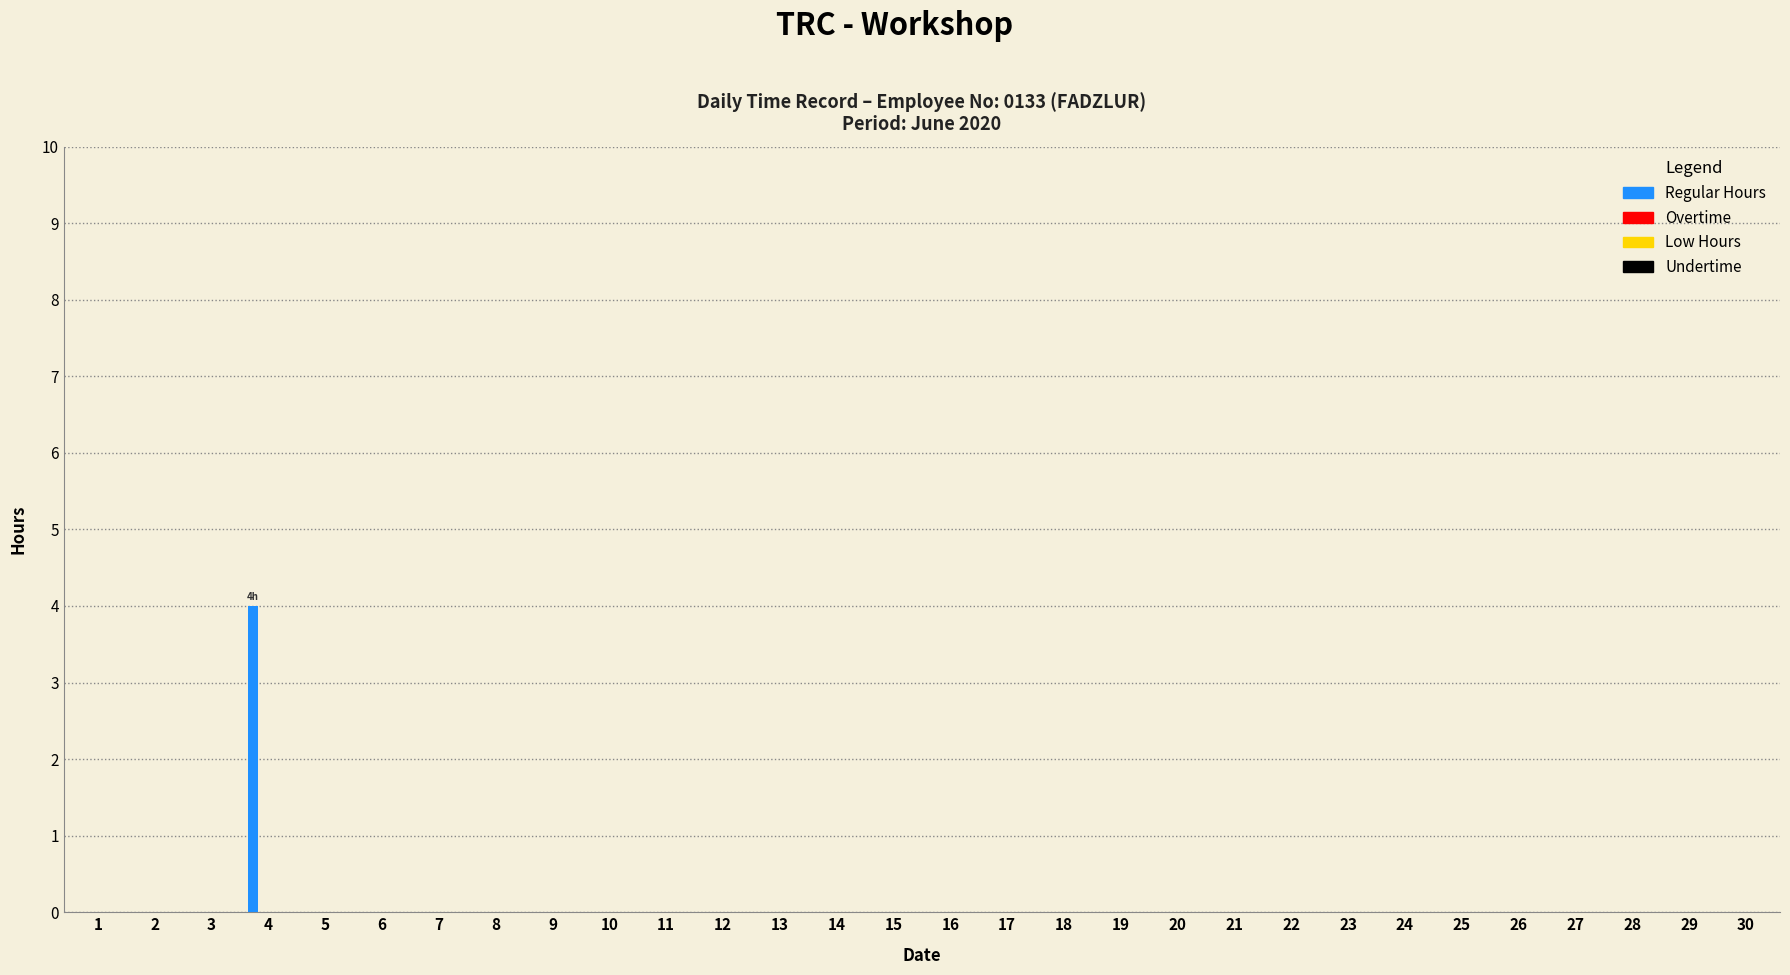

What is the sum of all values?

4